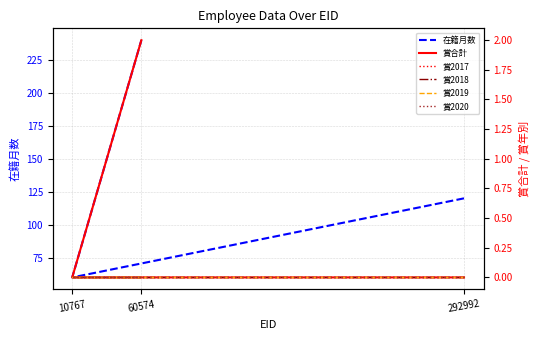

Between 292992 and 60574, which series saw the biggest shift?

在籍月数